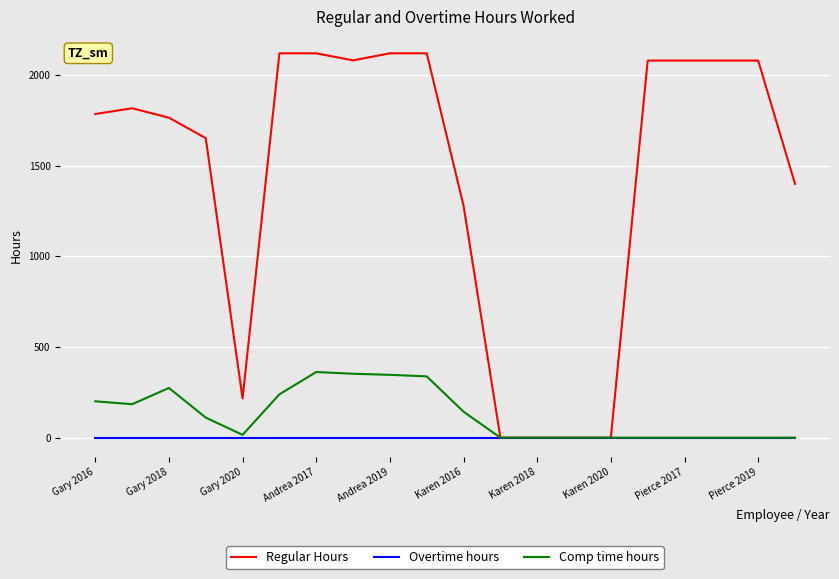

Which series has the largest total across all categories?

Regular Hours